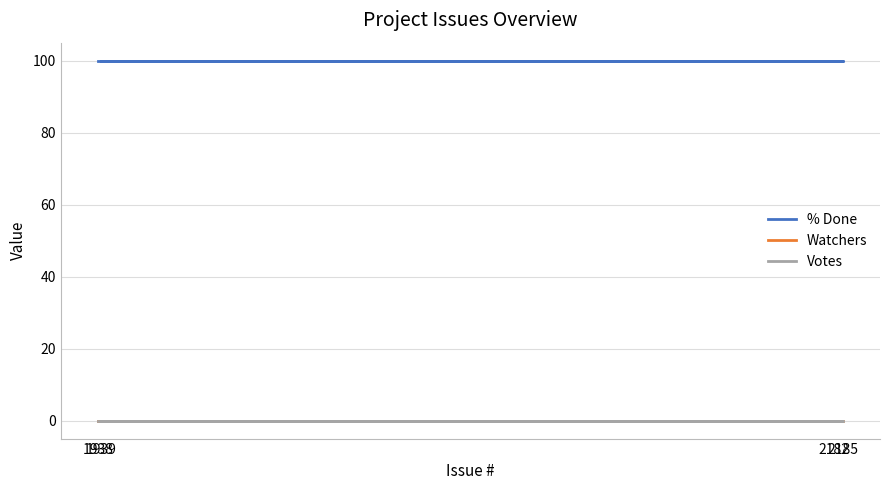

Reading left to right, transcribe all the data shown in this chart.

% Done: 100	100	100	100
Watchers: 0	0	0	0
Votes: 0	0	0	0